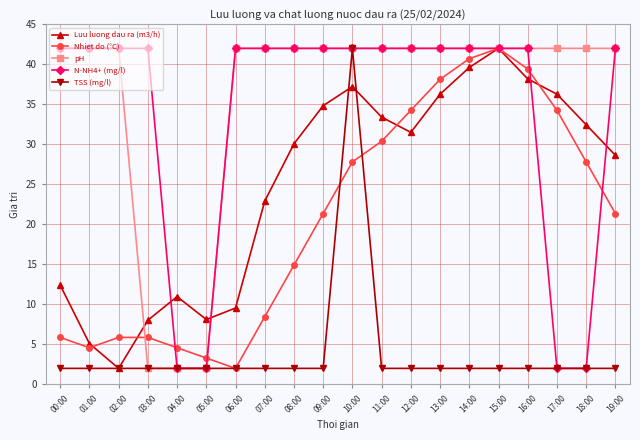

What value does the Luu luong dau ra (m3/h) series have at 18:00?

32.5